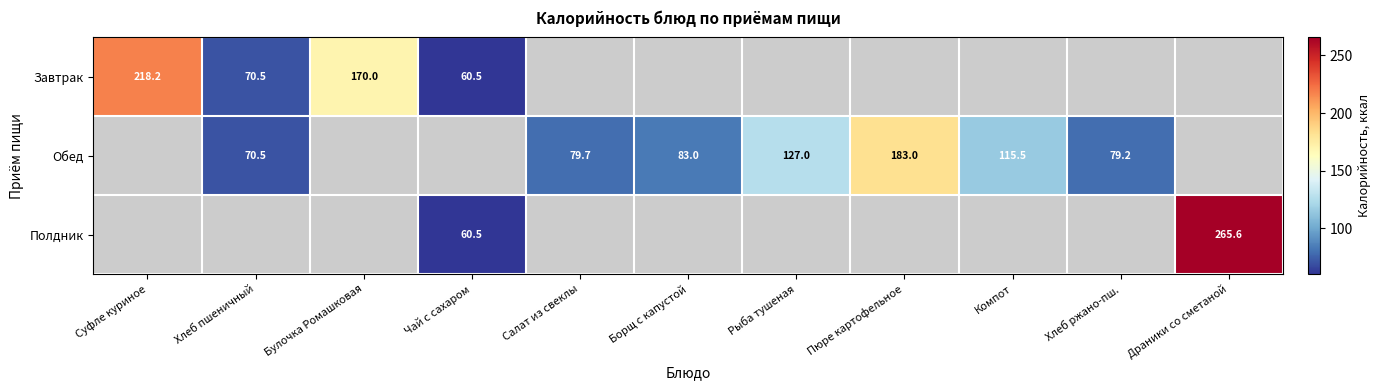

Which label corresponds to the largest value in the chart?

Драники со сметаной